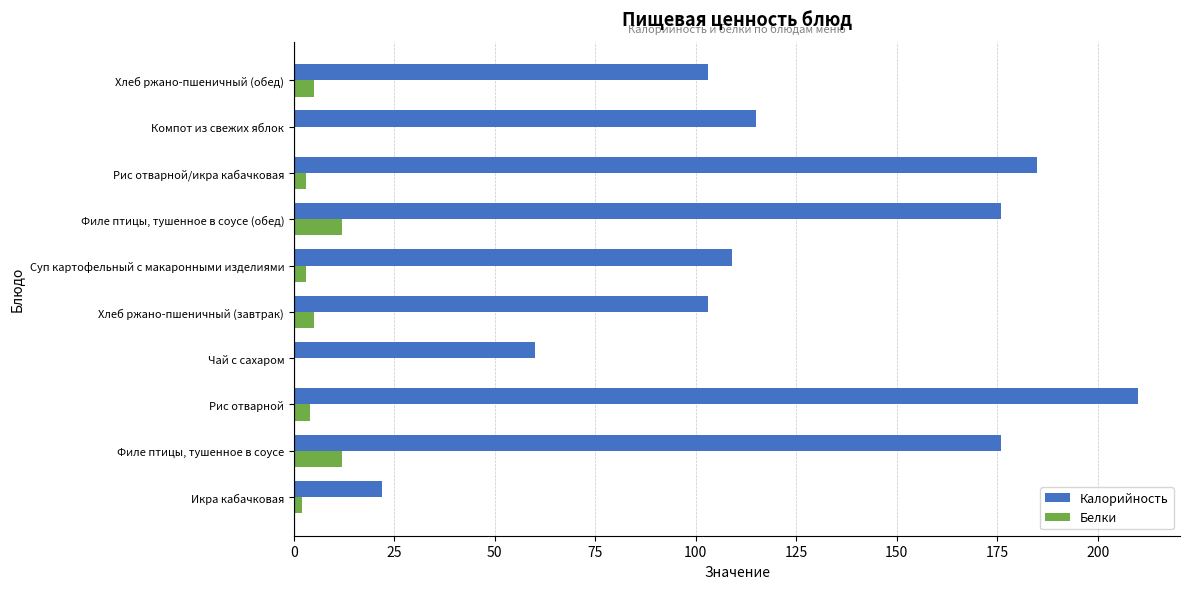

Is it true that Калорийность equals 185 at Рис отварной/икра кабачковая?

True